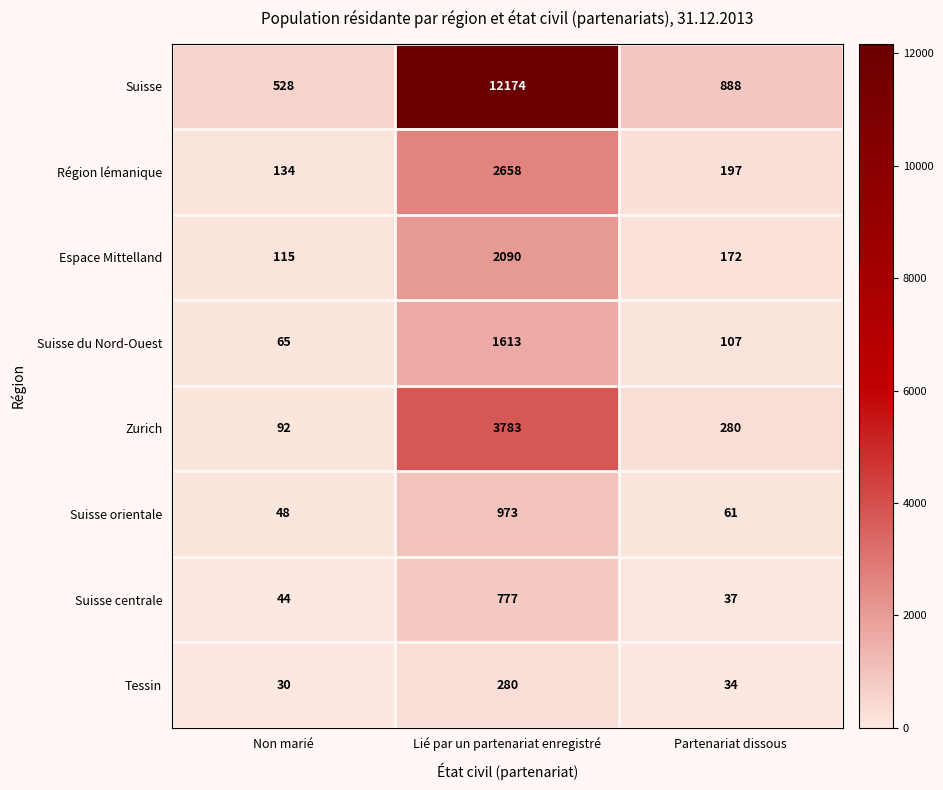

The Suisse du Nord-Ouest series shows 179 at Partenariat dissous. True or false?

False